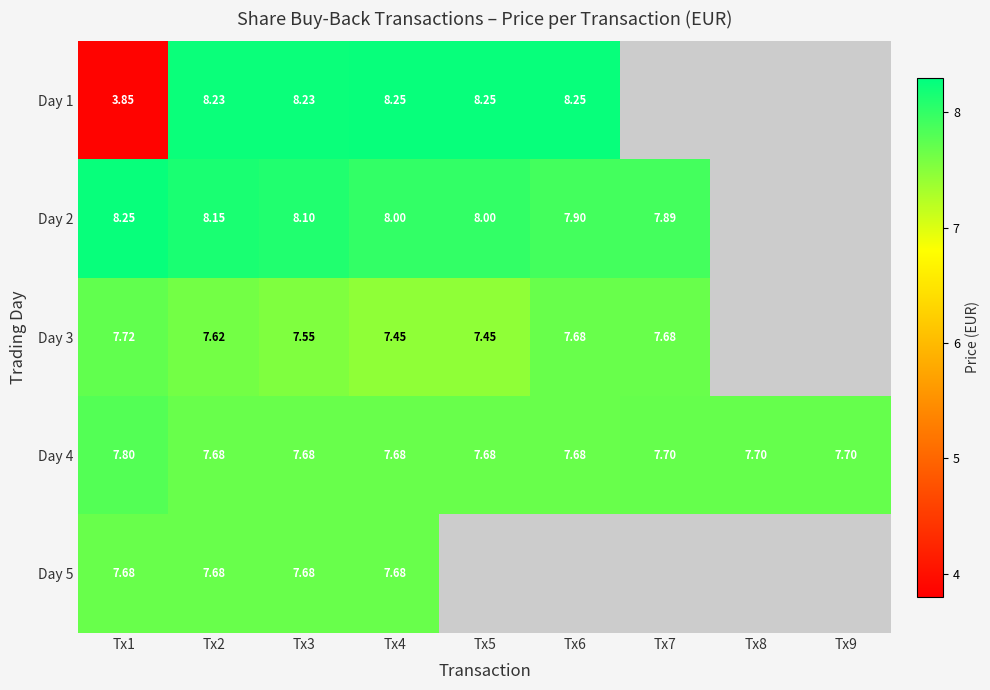

Is it true that Day 4 equals 10.3 at Tx5?

False